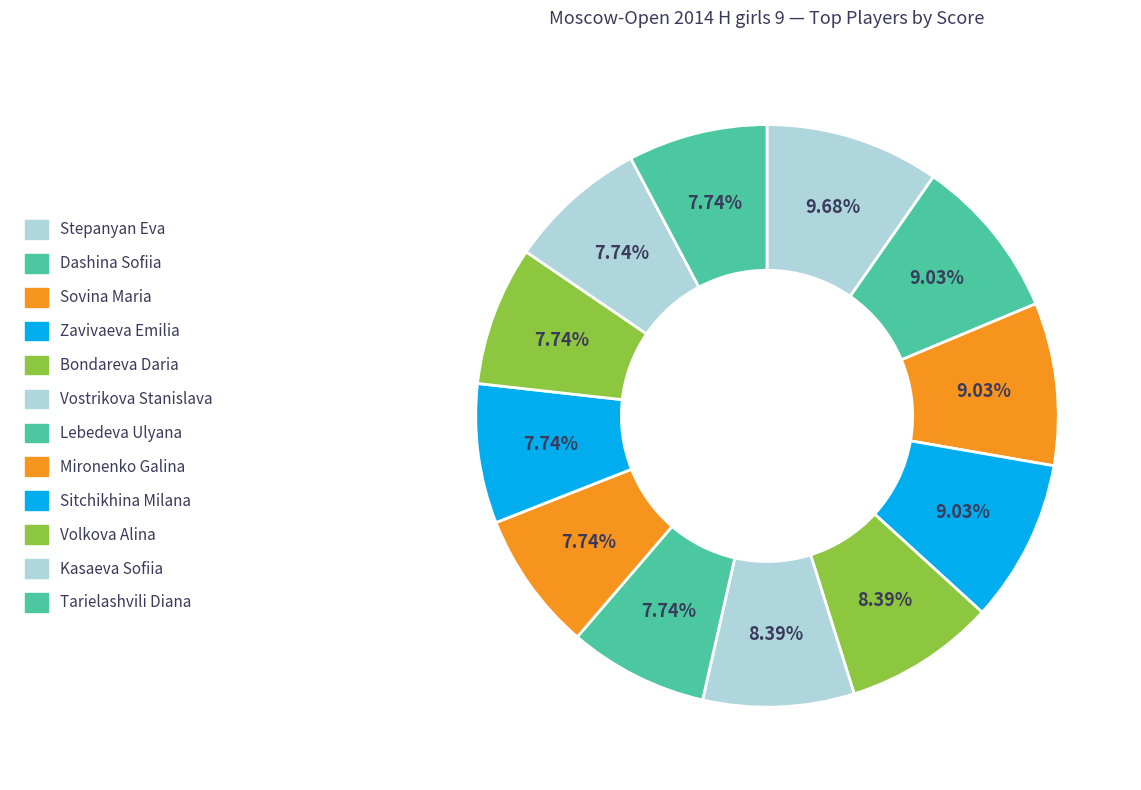

Count the number of slices in the pie.

12